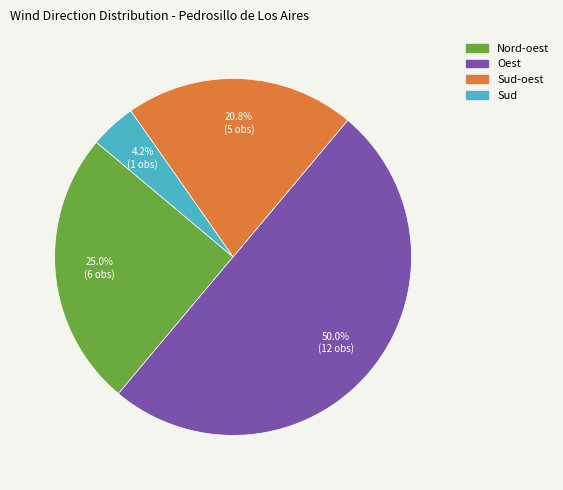

How many slices are in this pie chart?

4